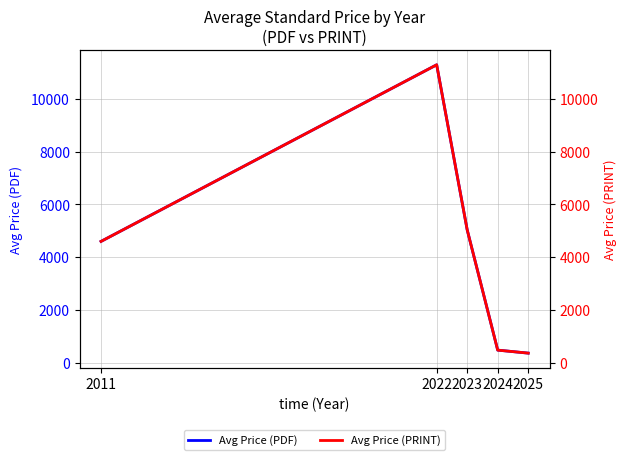

Does the chart have visible grid lines?

Yes